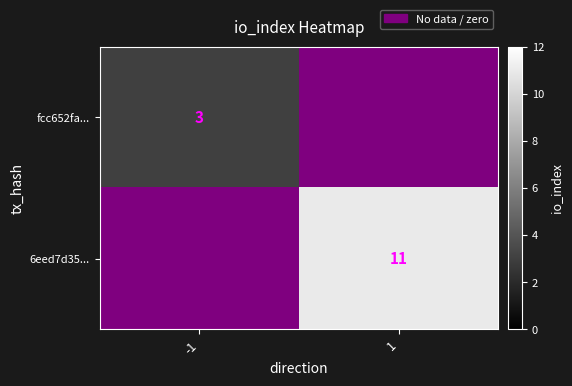

The value of fcc652fa... at -1 is 4. True or false?

False